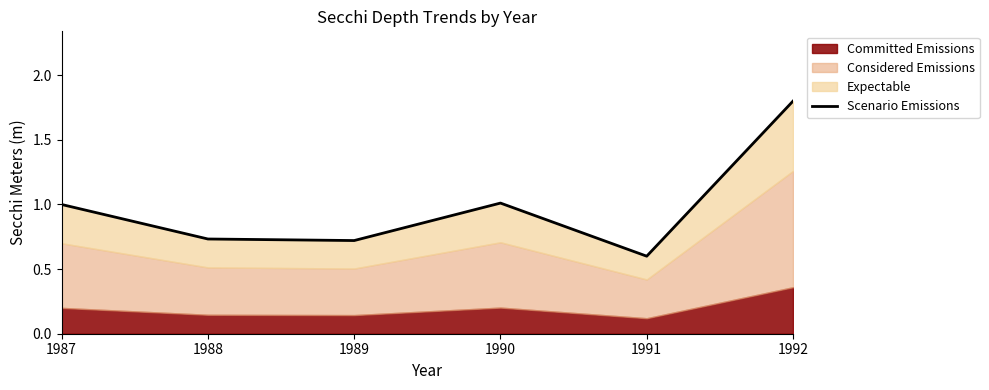

At which category does the data reach its first local valley?

1989